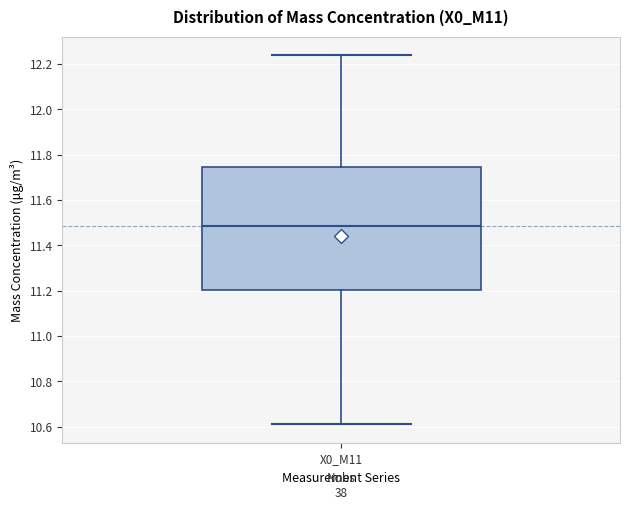

Where is the upper edge of the box for X0_M11 on the y-axis? The values are not printed on the chart, so give them approximately, as read against the axis.

11.74